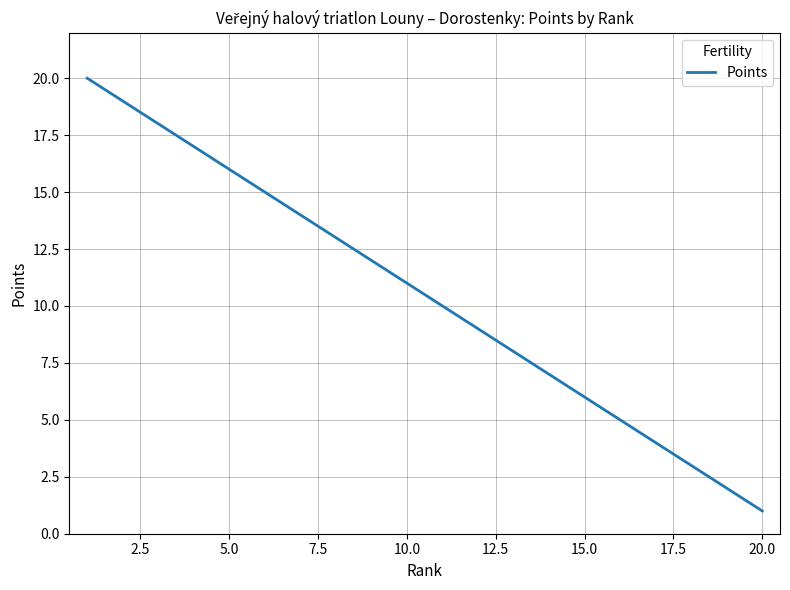

What is the maximum value shown in the chart?

20